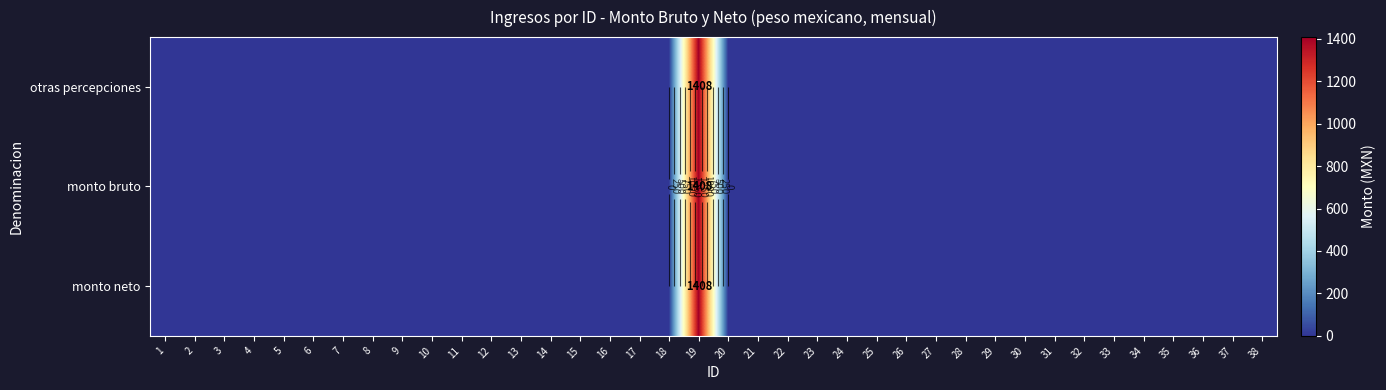

Which has a higher value, 27 or 14?

27